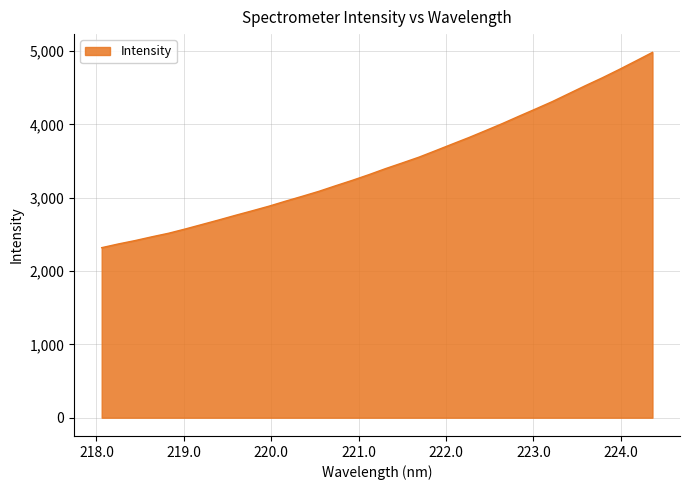

What is the difference between the maximum and minimum values?

2663.9